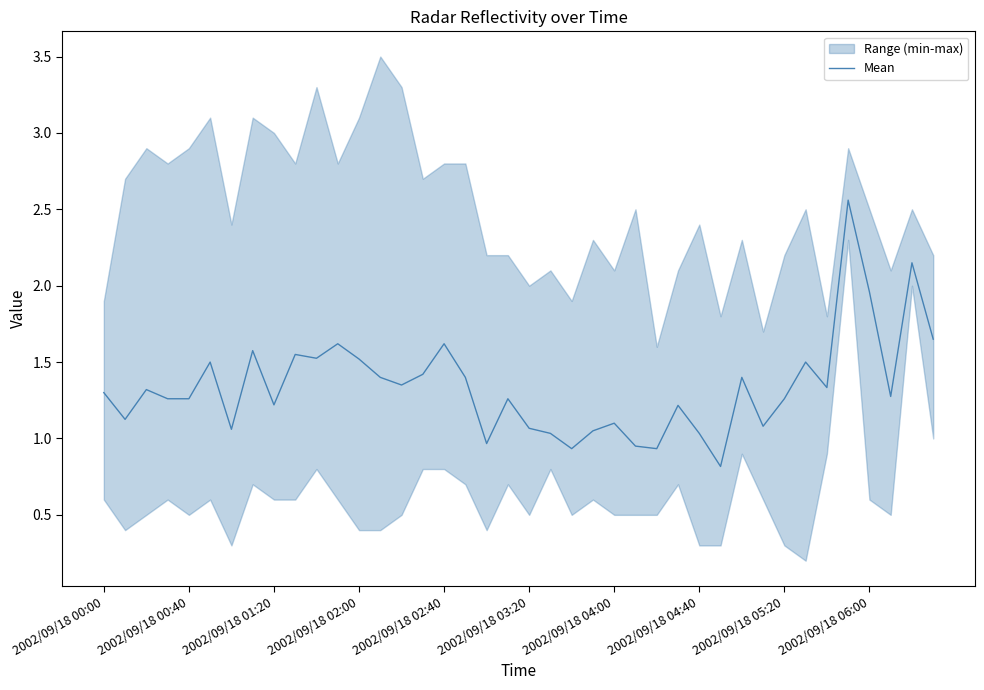

What is the lowest value of the Mean series?

0.8